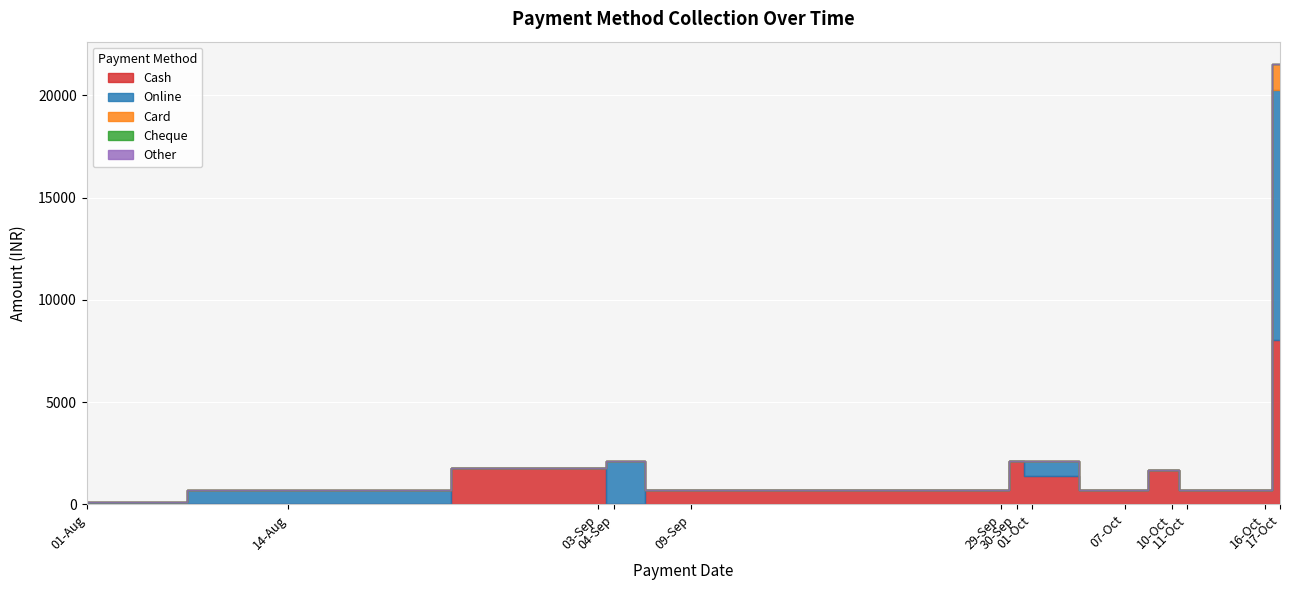

What position from the right is 10-10-2024?

4